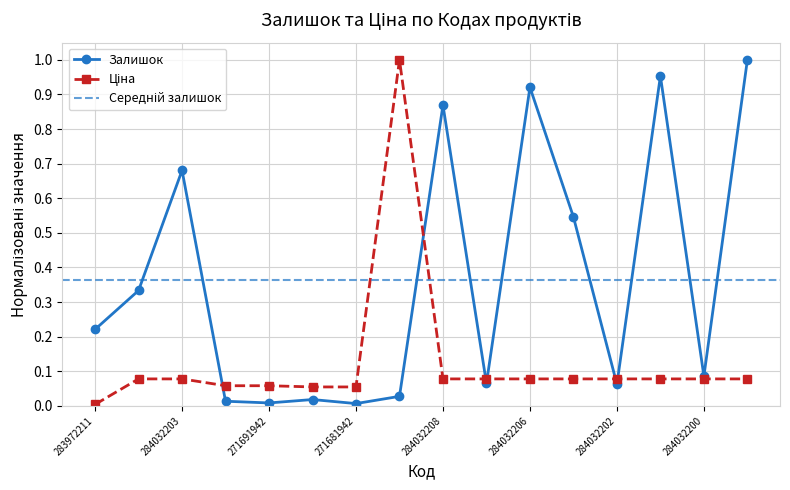

Reading left to right, what are all the values shown in this chart?

Залишок: 0.2	0.3	0.7	0.0	0.0	0.0	0.0	0.0	0.9	0.1	0.9	0.5	0.1	1.0	0.1	1.0
Ціна: 0.0	0.1	0.1	0.1	0.1	0.1	0.1	1.0	0.1	0.1	0.1	0.1	0.1	0.1	0.1	0.1